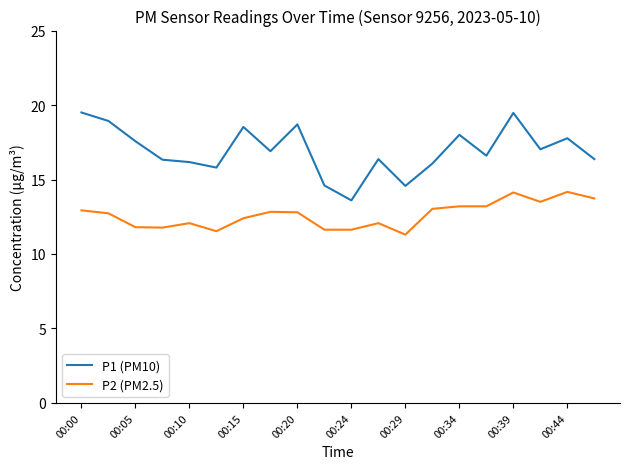

What are all the series names shown in the legend?

P1 (PM10), P2 (PM2.5)